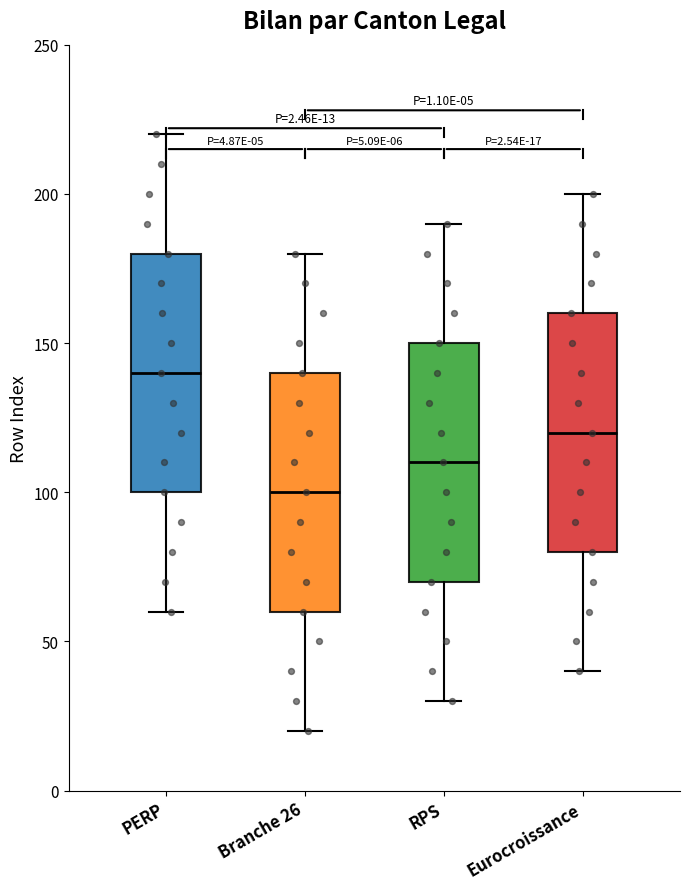

Which box's median line is the lowest?

Branche 26